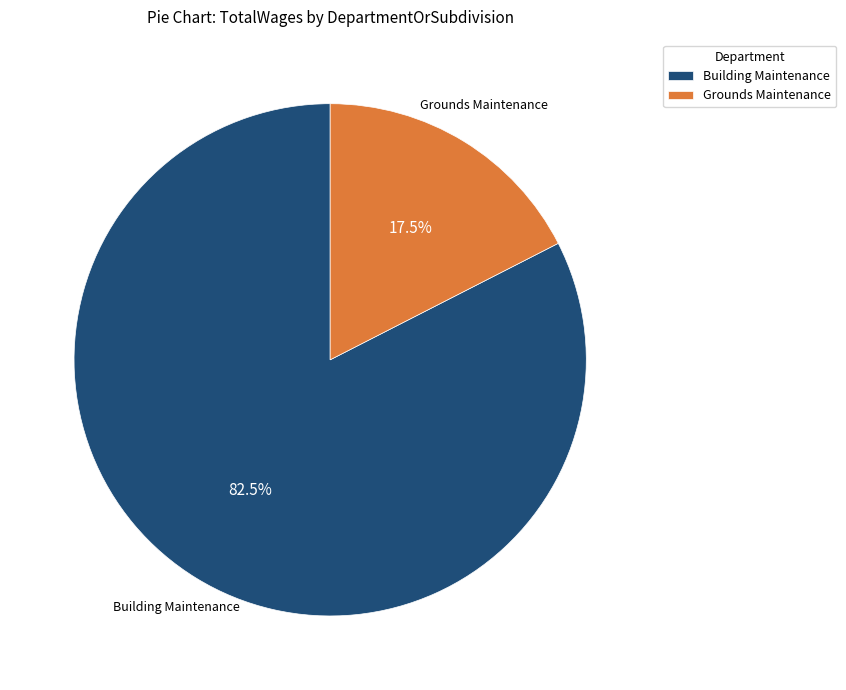

What is the ratio of the value at Building Maintenance to the value at Grounds Maintenance?

4.7